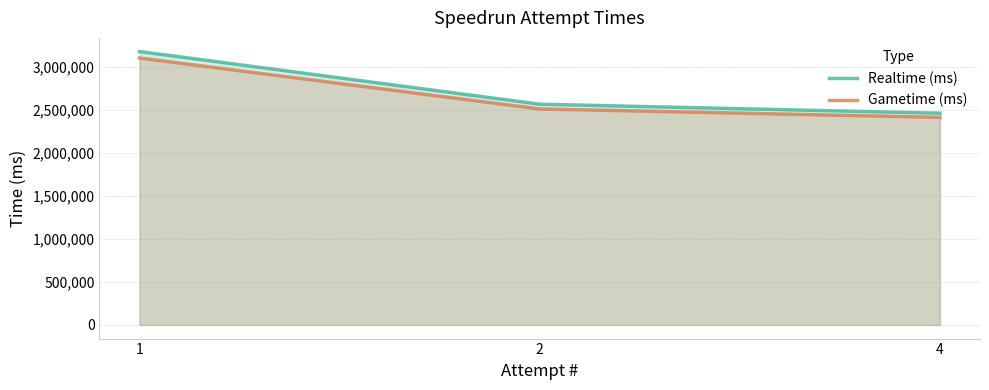

What is the total value across all series at 1?

6276166